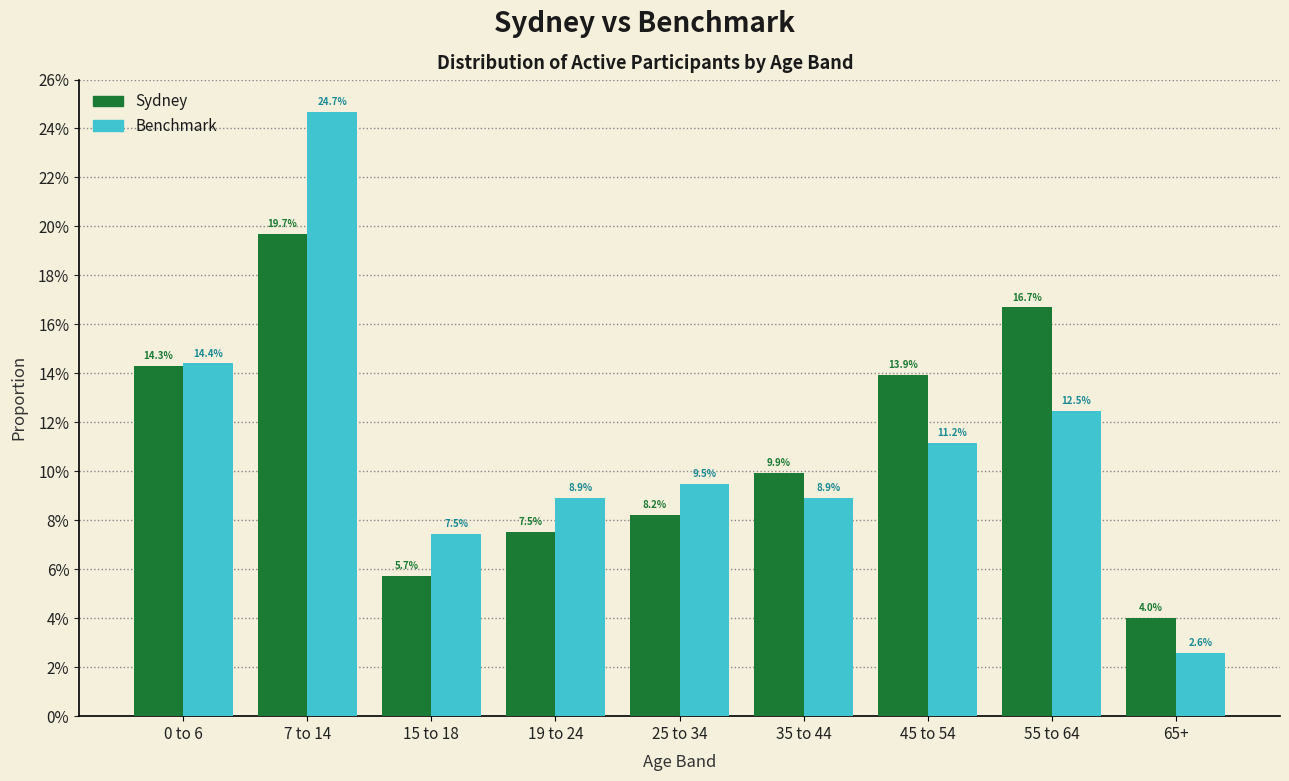

What are all the series names shown in the legend?

Sydney, Benchmark